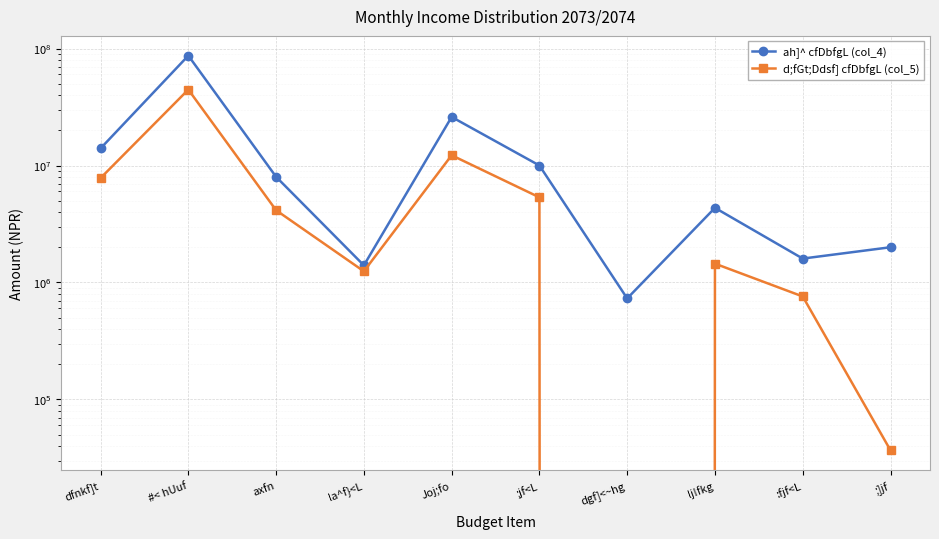

What is the value of the d;fGt;Ddsf] cfDbfgL (col_5) point at the 2nd from the left?

44568479.8